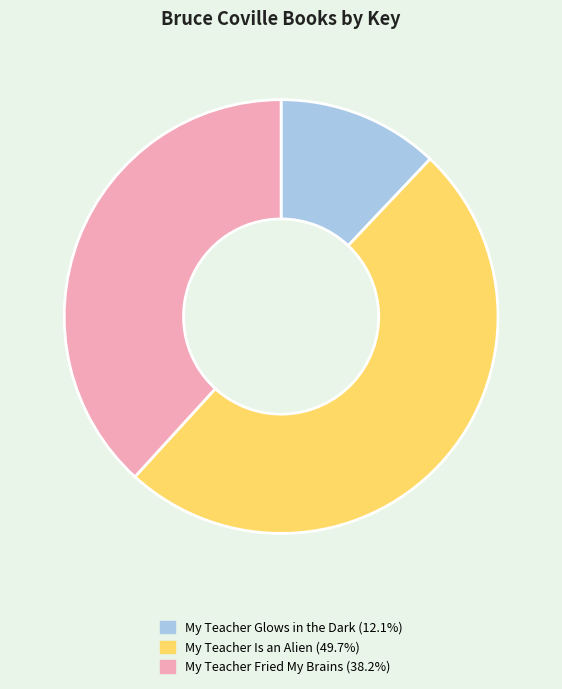

Which slice is the smallest?

My Teacher Glows in the Dark